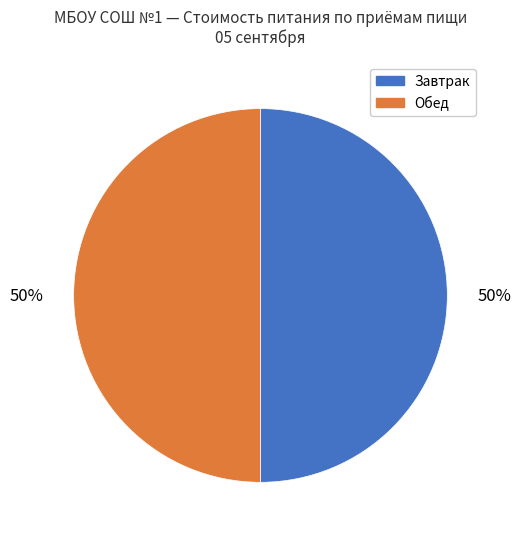

To the nearest percent, what is the difference between the largest and smallest slice percentages?

0%